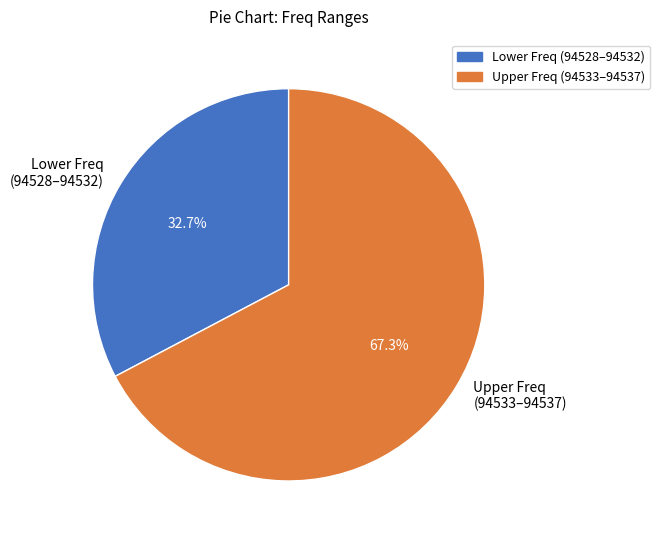

Between Upper Freq (94533–94537) and Lower Freq (94528–94532), which is larger?

Upper Freq (94533–94537)